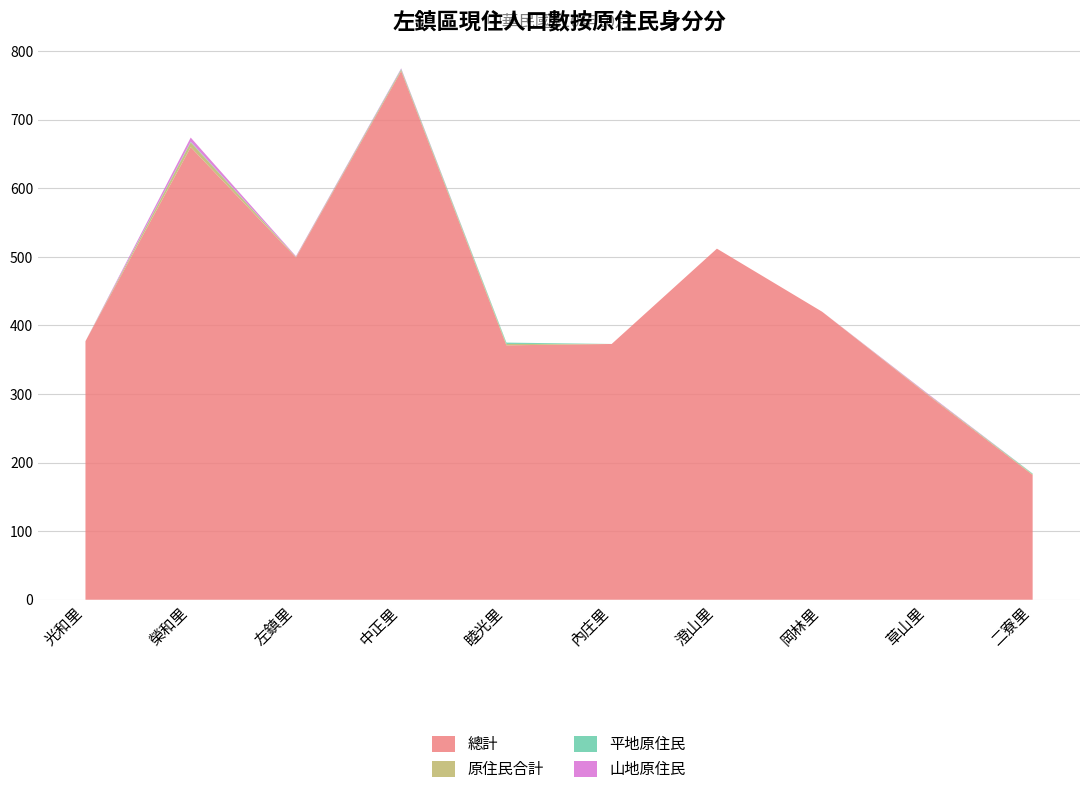

Reading left to right, extract all data points from this chart.

總計: 光和里=377	榮和里=660	左鎮里=499	中正里=771	睦光里=371	內庄里=373	澄山里=512	岡林里=420	草山里=299	二寮里=182
原住民合計: 光和里=0	榮和里=7	左鎮里=1	中正里=2	睦光里=2	內庄里=0	澄山里=0	岡林里=0	草山里=1	二寮里=1
平地原住民: 光和里=0	榮和里=1	左鎮里=0	中正里=1	睦光里=2	內庄里=0	澄山里=0	岡林里=0	草山里=0	二寮里=1
山地原住民: 光和里=0	榮和里=6	左鎮里=1	中正里=1	睦光里=0	內庄里=0	澄山里=0	岡林里=0	草山里=1	二寮里=0